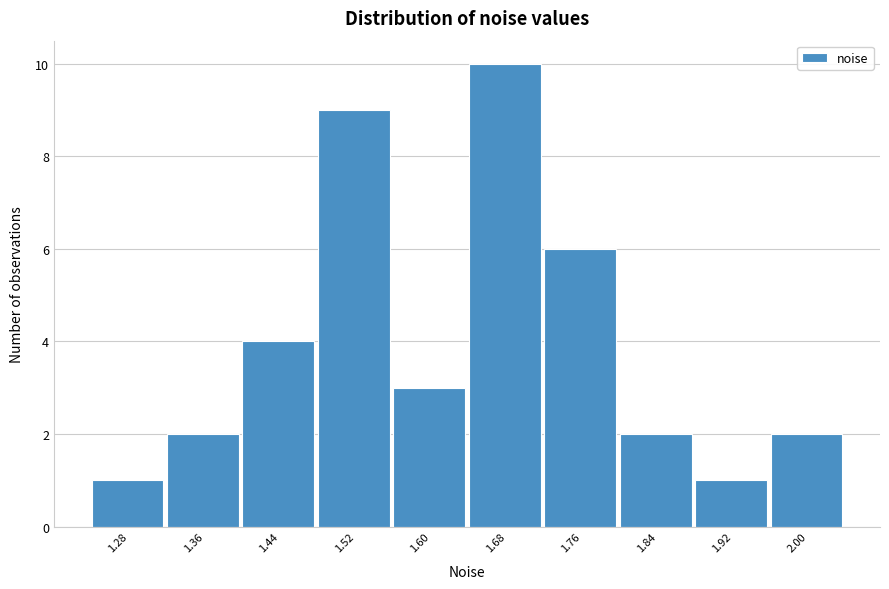

Reading left to right, transcribe all the data shown in this chart.

1	2	4	9	3	10	6	2	1	2